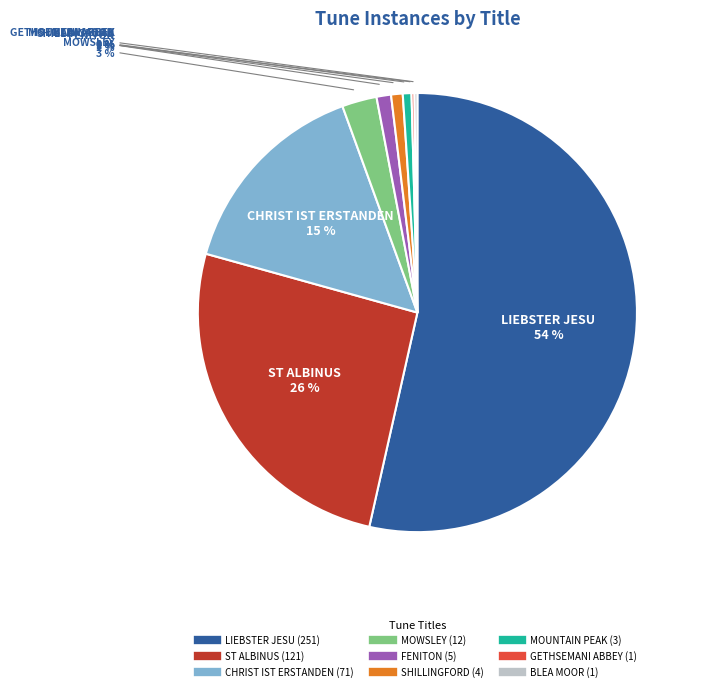

The ST ALBINUS slice represents 26% of the pie. True or false?

True